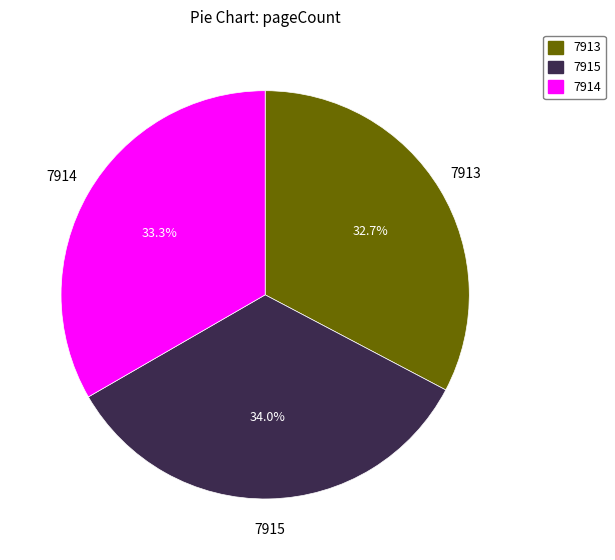

Is 7915 the majority of the pie?

No